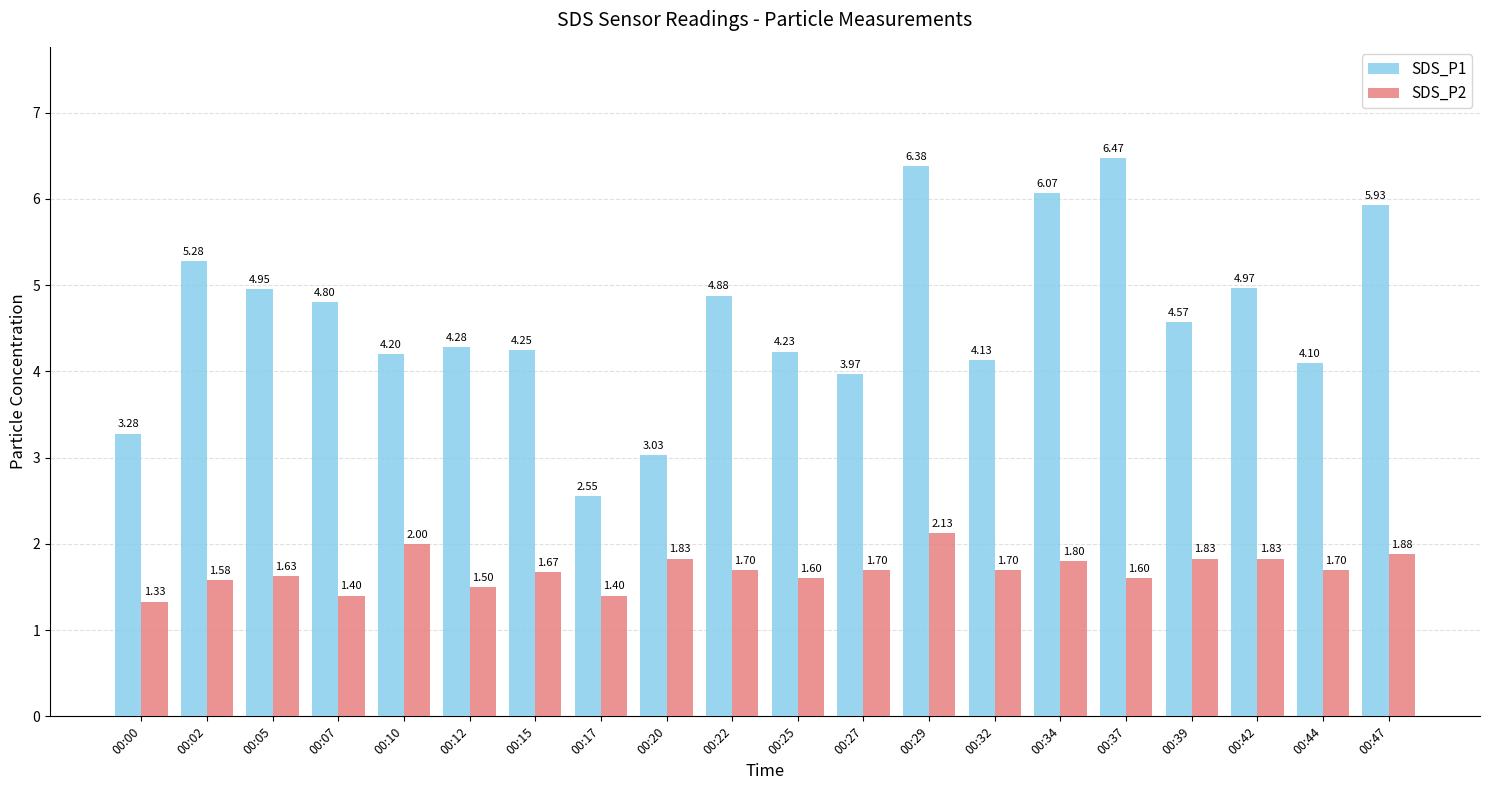

What is the sum of the SDS_P1 values at 00:29 and 00:32?

10.5